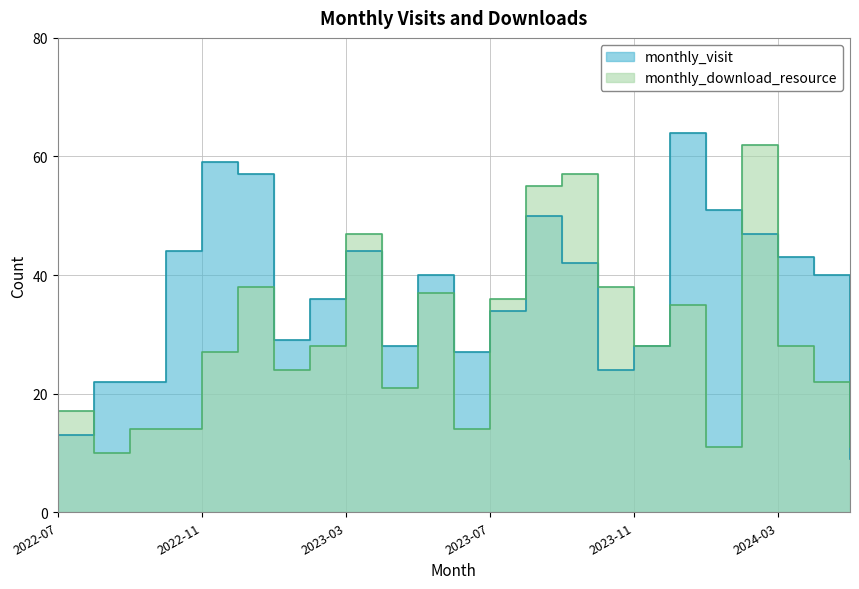

What position from the left is 2022-09?

3